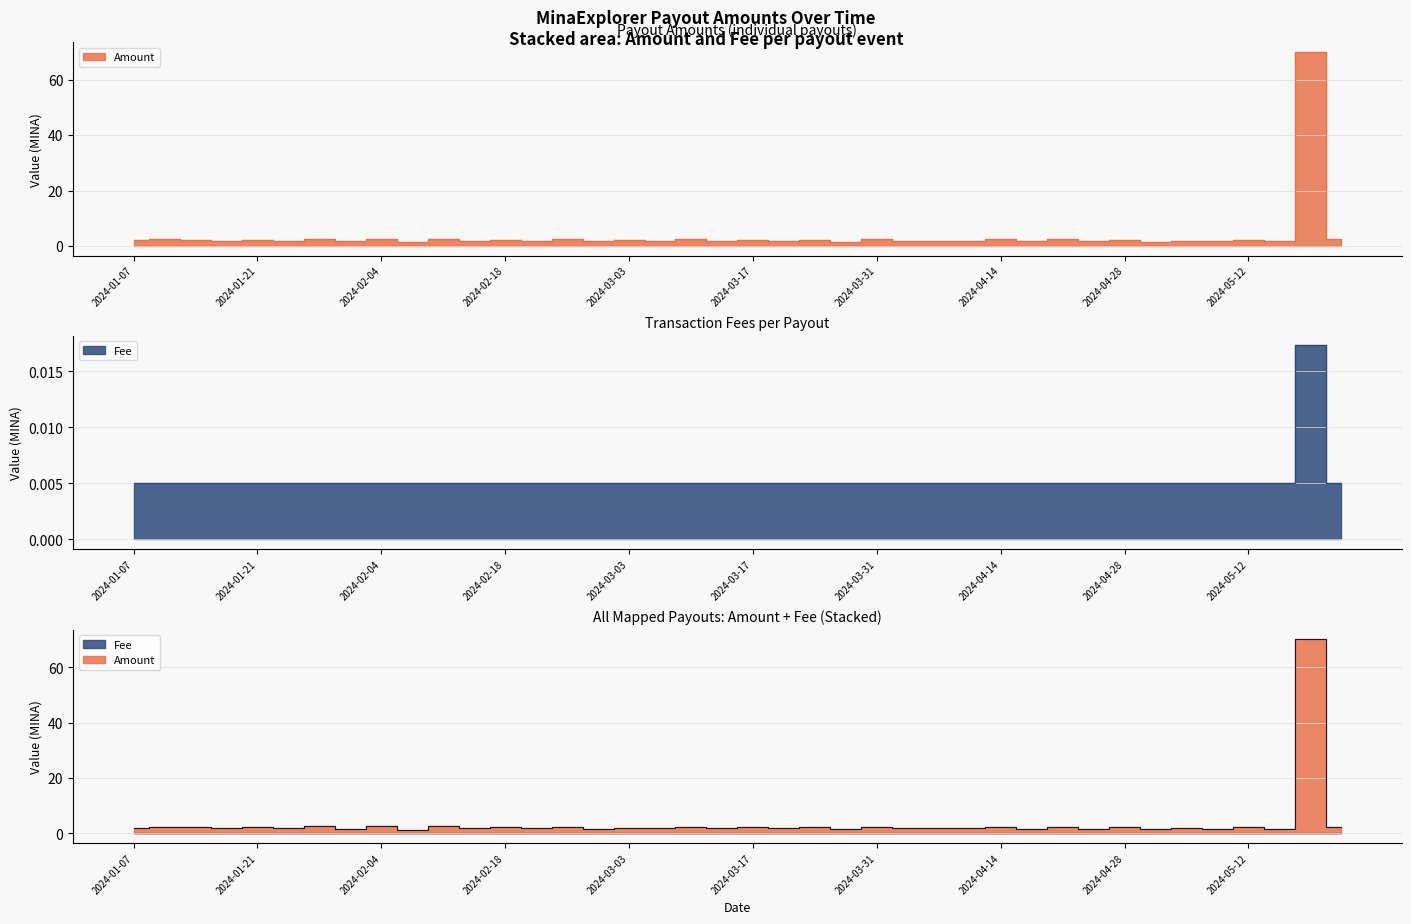

The Amount series shows 0.6 at 2024-01-21. True or false?

False